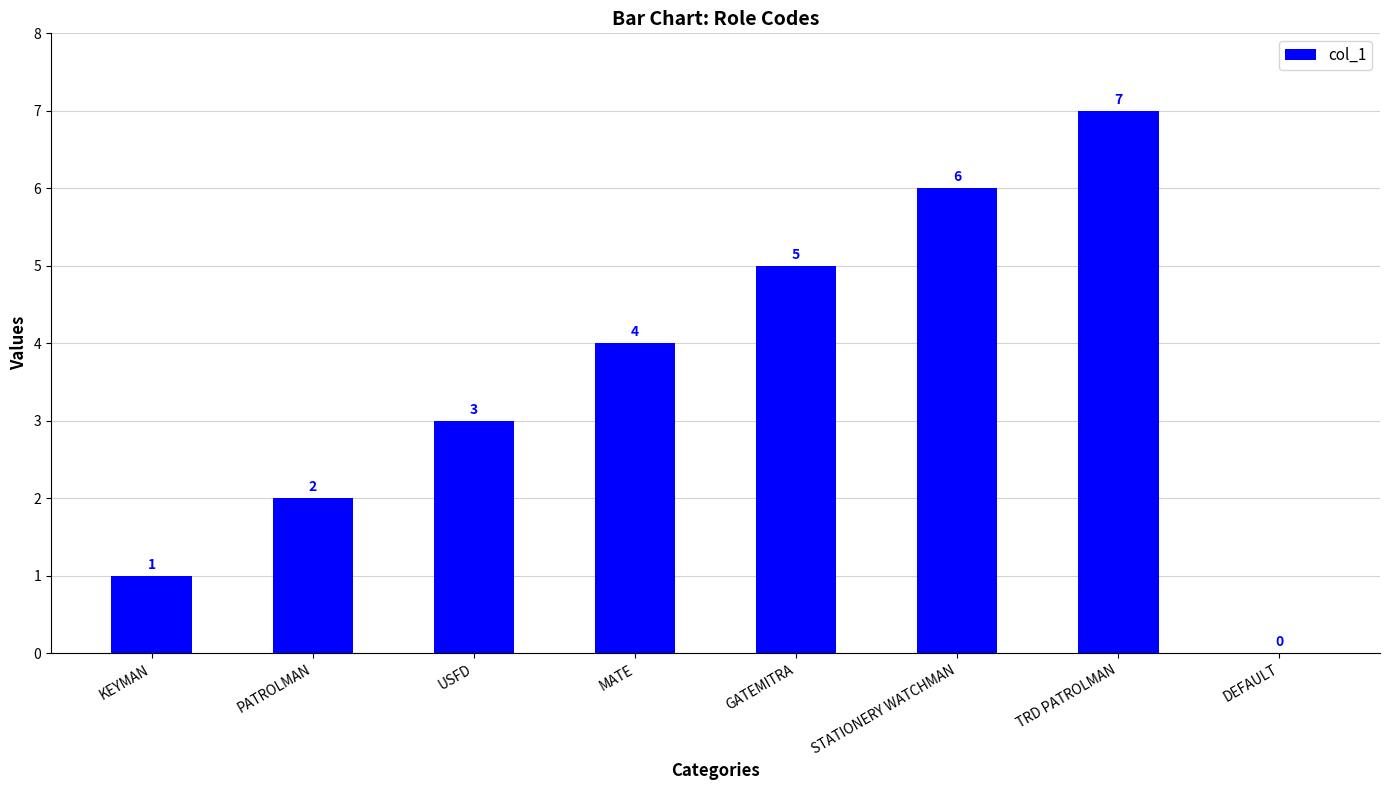

How many positive values are there?

7